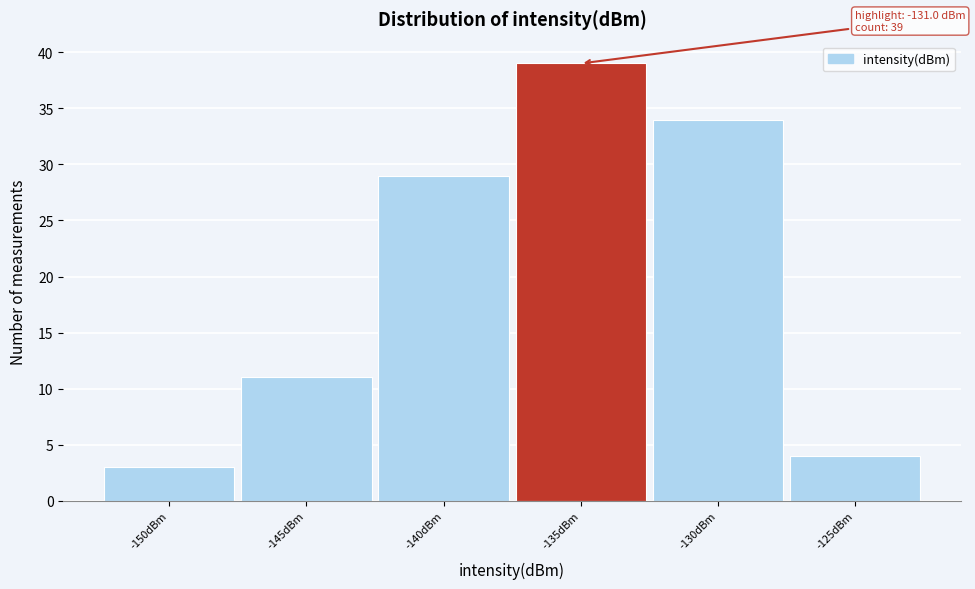

Reading right to left, list all the values displayed in this chart.

-125dBm=4	-130dBm=34	-135dBm=39	-140dBm=29	-145dBm=11	-150dBm=3